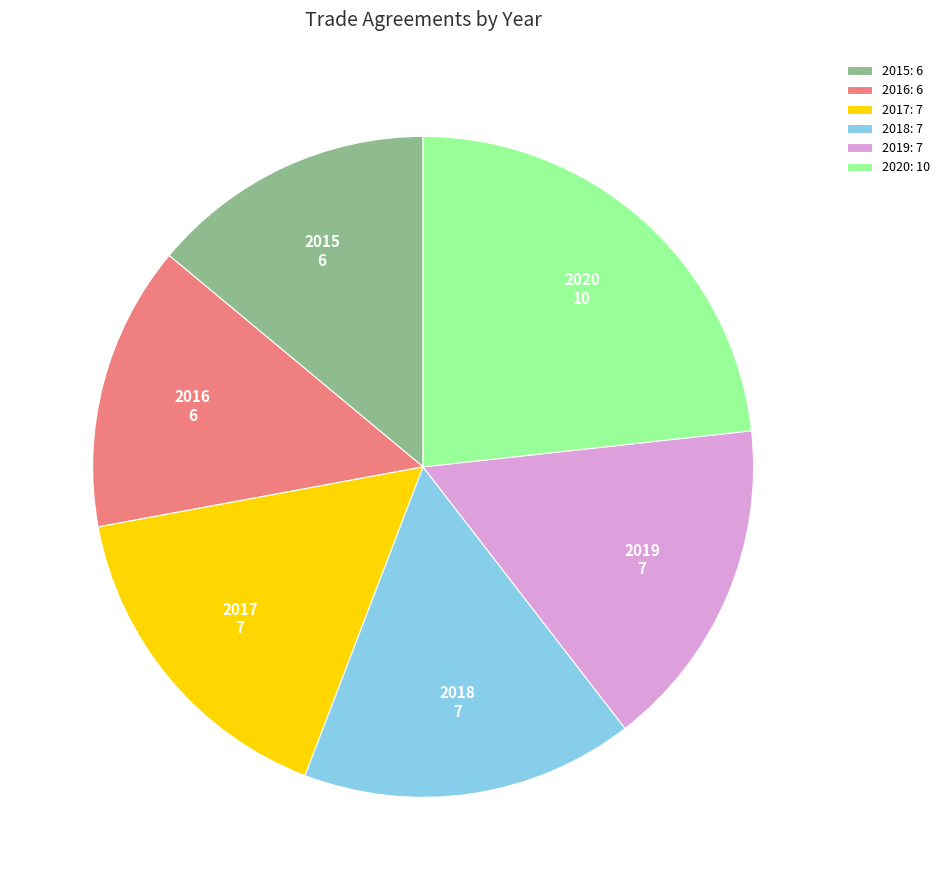

True or false: 2018 accounts for 16% of the total.

True